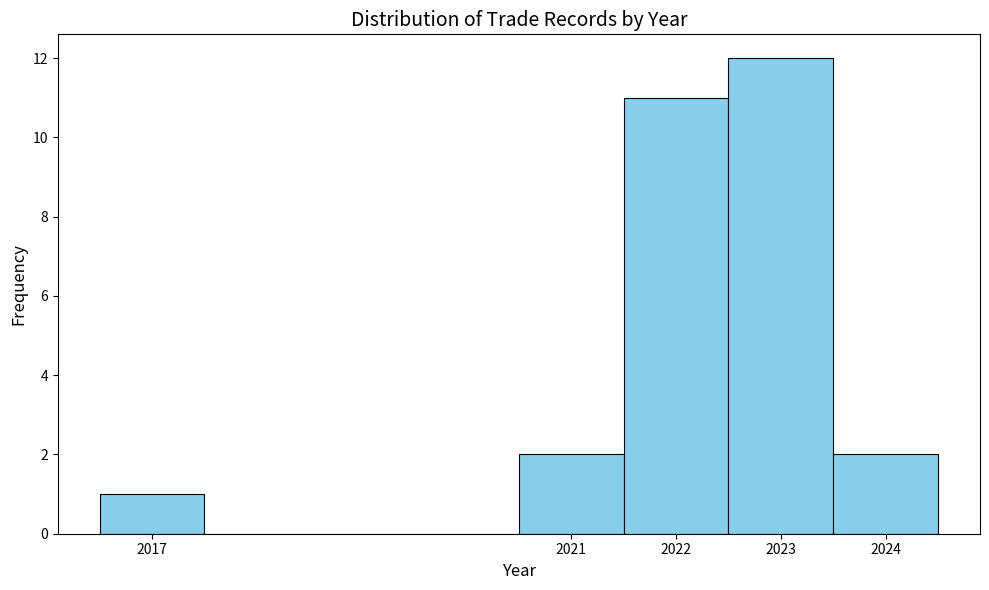

Reading left to right, list every bar in this chart as the range it spans on the x-axis followed by its height. The values are not printed on the chart, so give them approximately, as read against the axis.

2016.5 to 2017.5: 1
2017.5 to 2018.5: 0
2018.5 to 2019.5: 0
2019.5 to 2020.5: 0
2020.5 to 2021.5: 2
2021.5 to 2022.5: 11
2022.5 to 2023.5: 12
2023.5 to 2024.5: 2